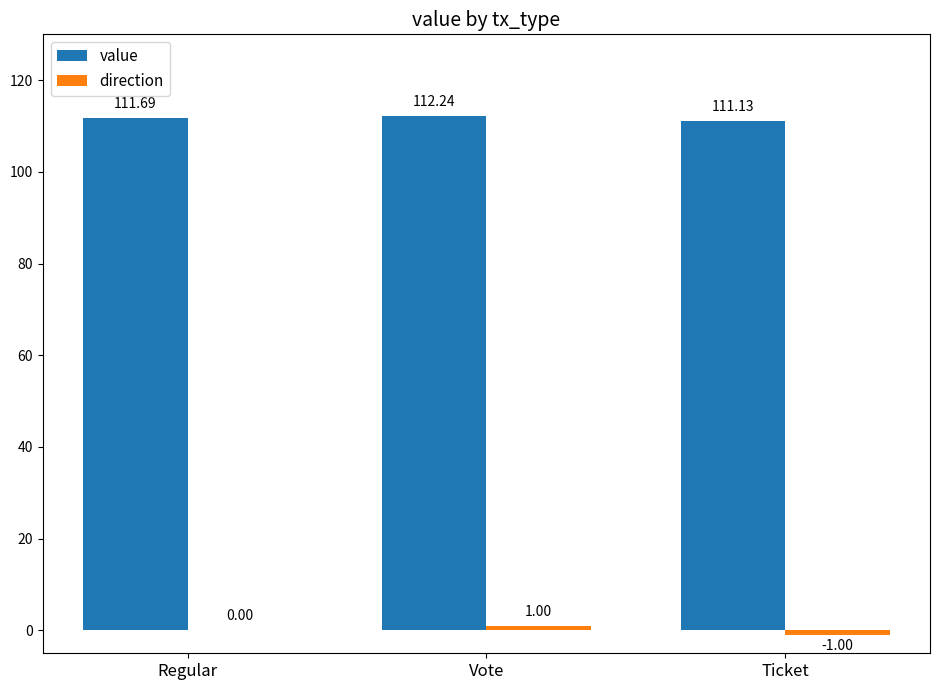

Which series has the largest total across all categories?

value